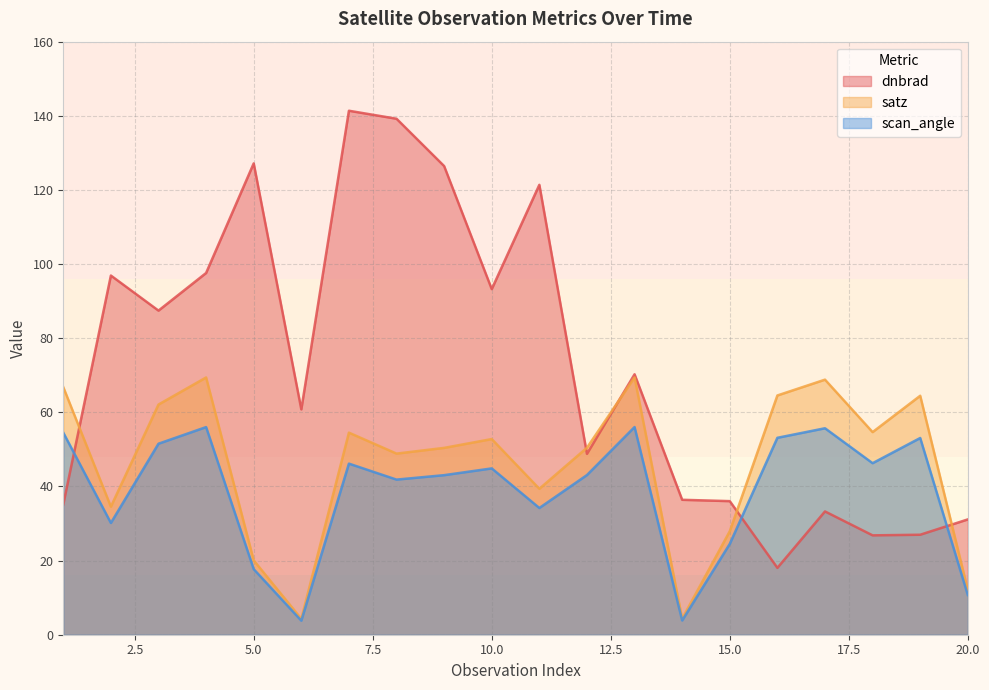

List the series in order of their peak value, lowest first.

scan_angle, satz, dnbrad